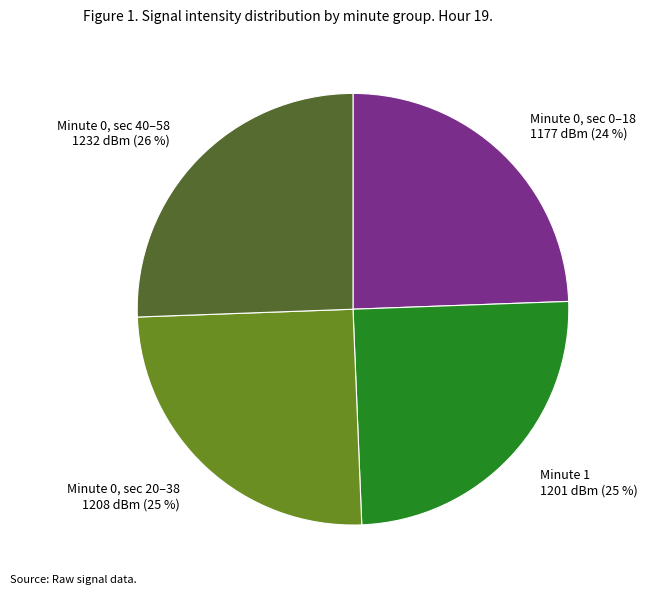

To the nearest percent, what is the difference between the Minute 1 and Minute 0, sec 40–58 slice percentages?

1%